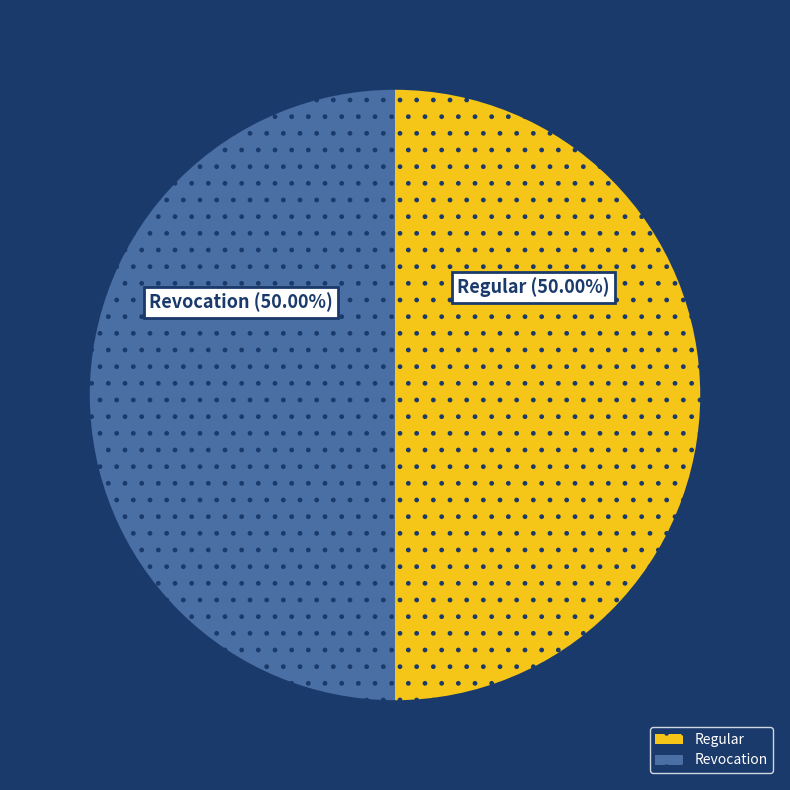

Combined, do Regular and Revocation account for over 50%?

Yes